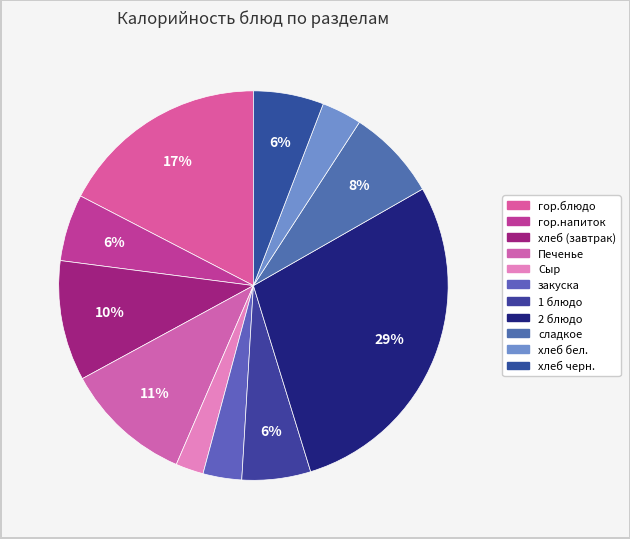

How many segments does this pie chart have?

11